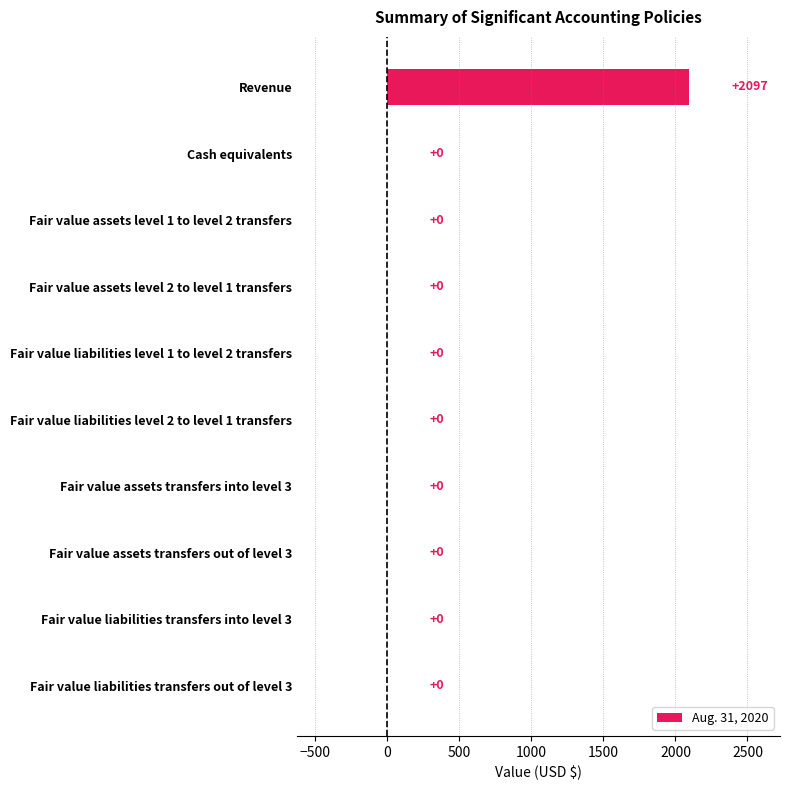

At which category does the chart reach its peak across all series?

Revenue